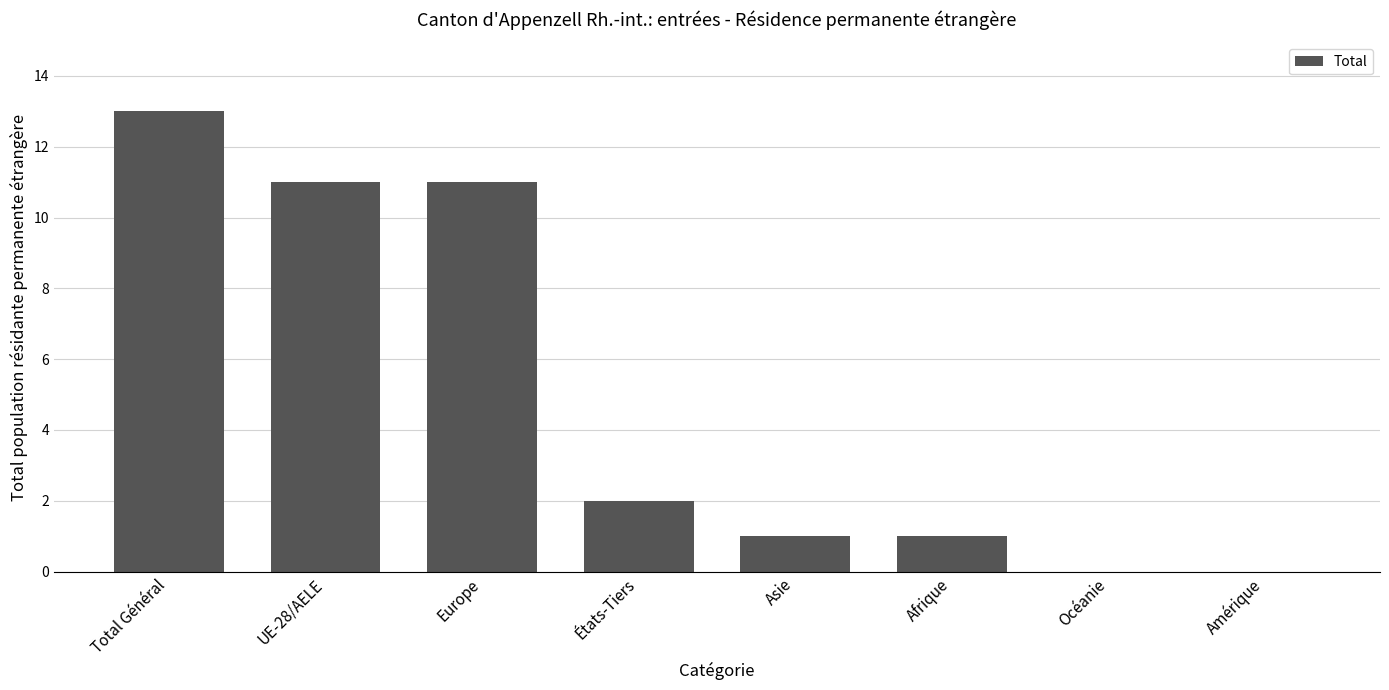

The chart shows a value of 0 at Océanie. True or false?

True